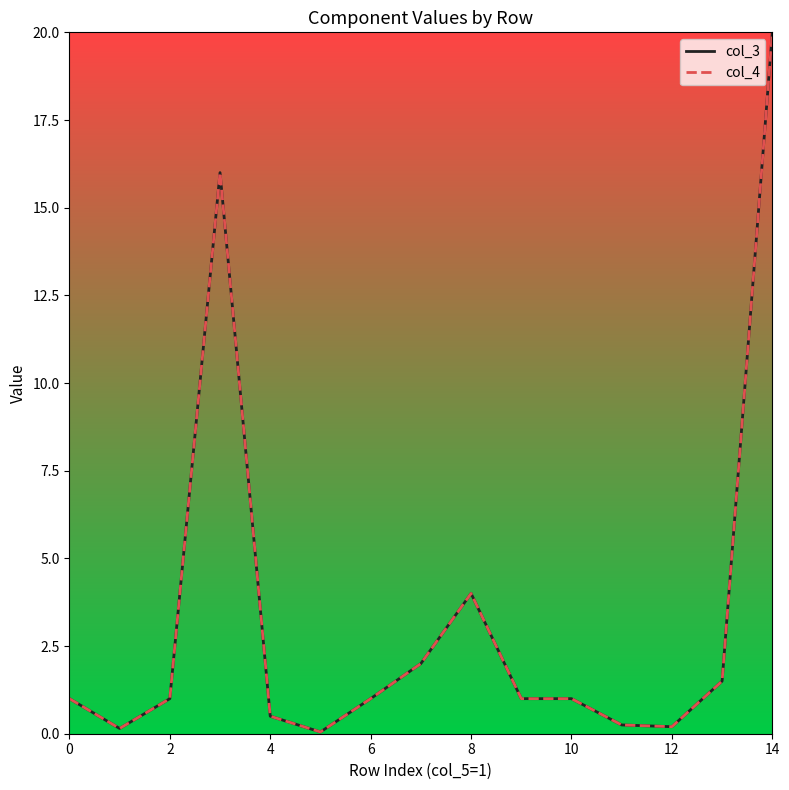

Does the chart display data point markers on the line(s)?

No